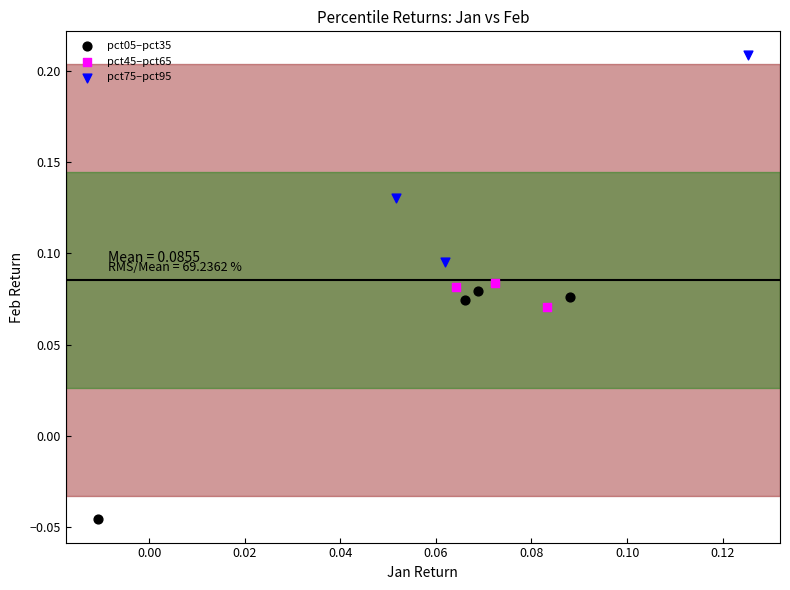

Which series reaches the minimum Y coordinate?

pct05–pct35